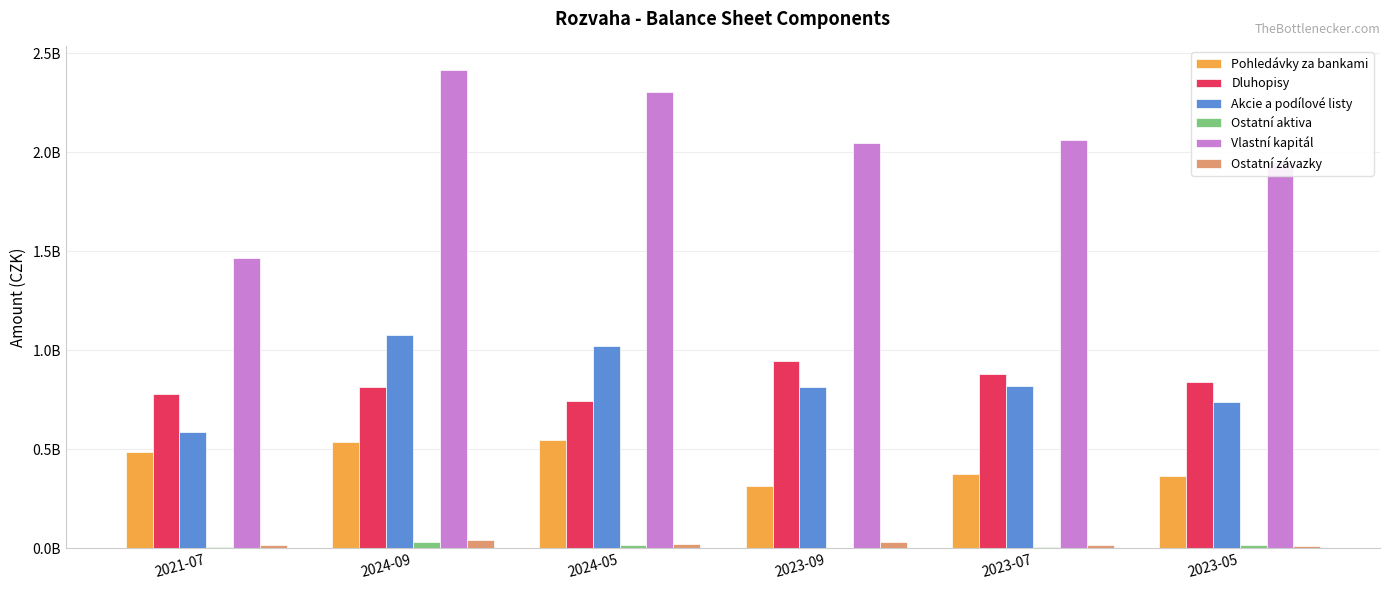

Between 2023-09 and 2021-07, which is larger?

2021-07